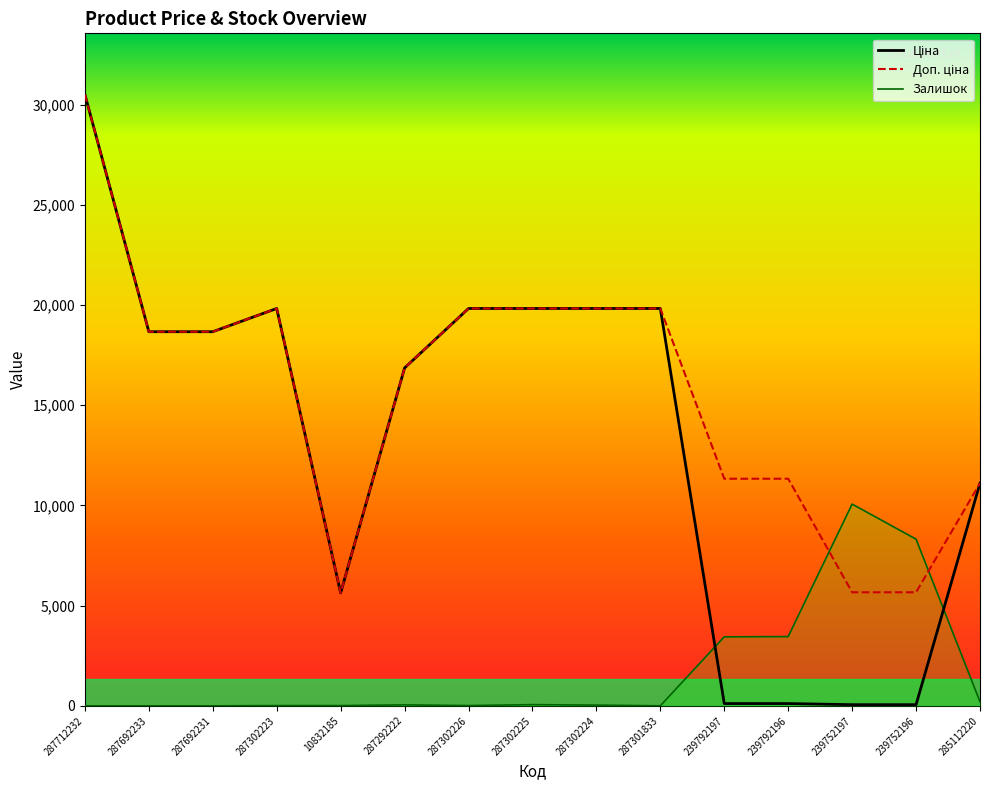

What is the label of the 3rd point from the right?

239752197